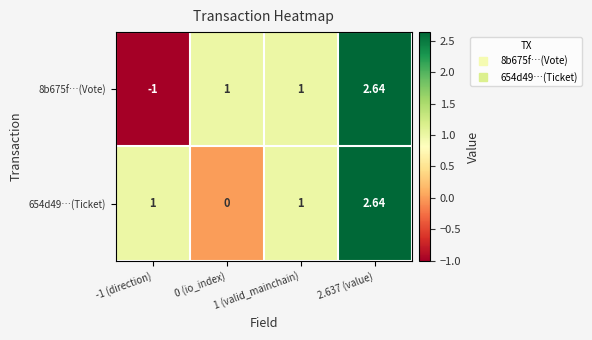

Between -1 (direction) and 1 (valid_mainchain), which is larger?

1 (valid_mainchain)